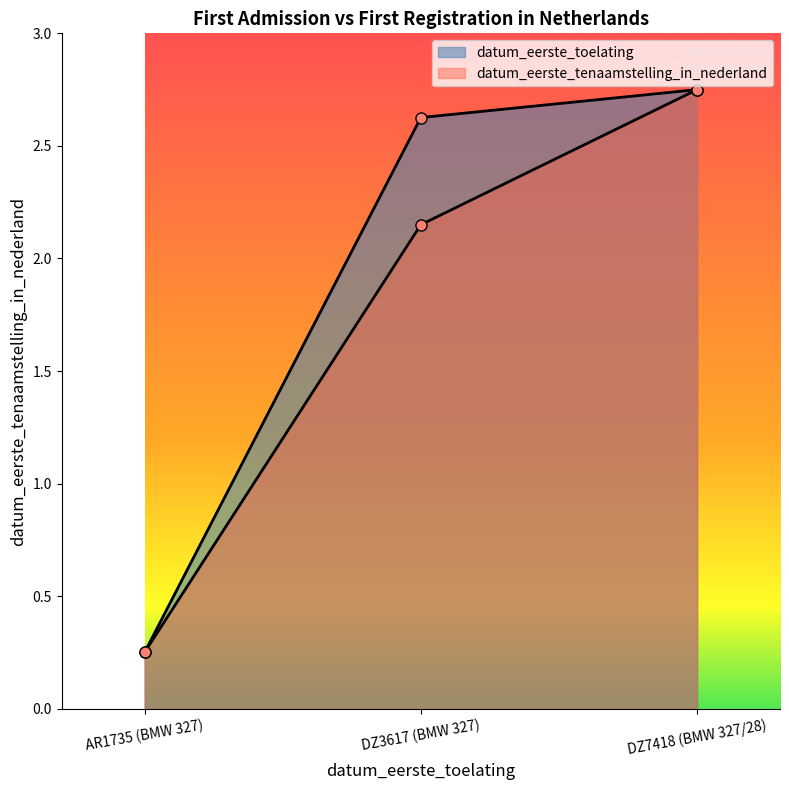

What is the difference between the Years (datum_eerste_toelating) values at AR1735 (BMW 327) and DZ7418 (BMW 327/28)?

2.5